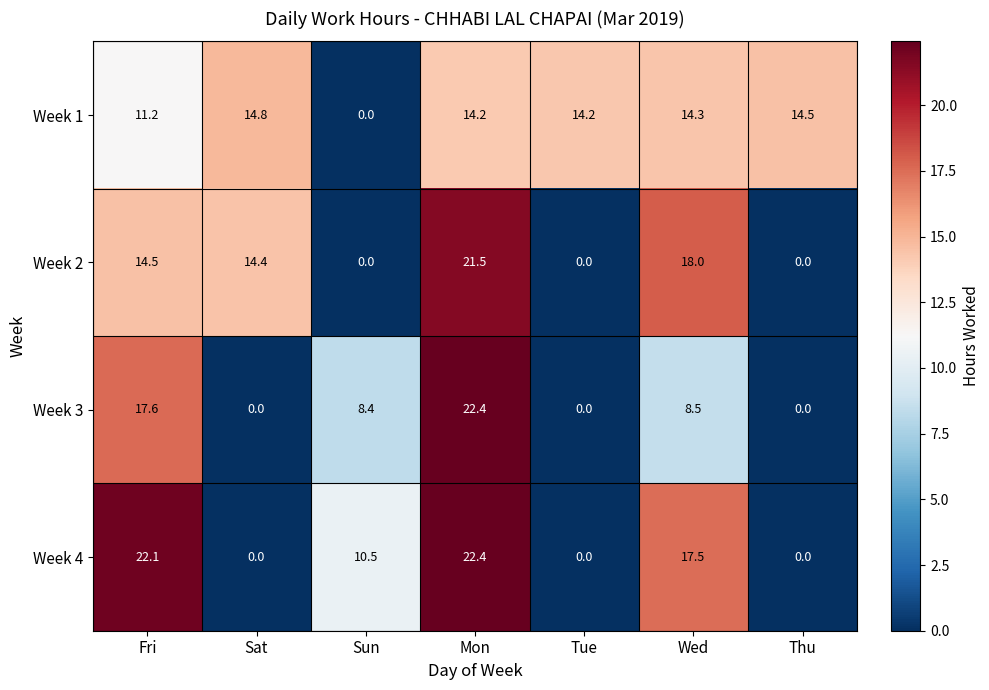

Is it true that Week 1 equals 8.0 at Sun?

False